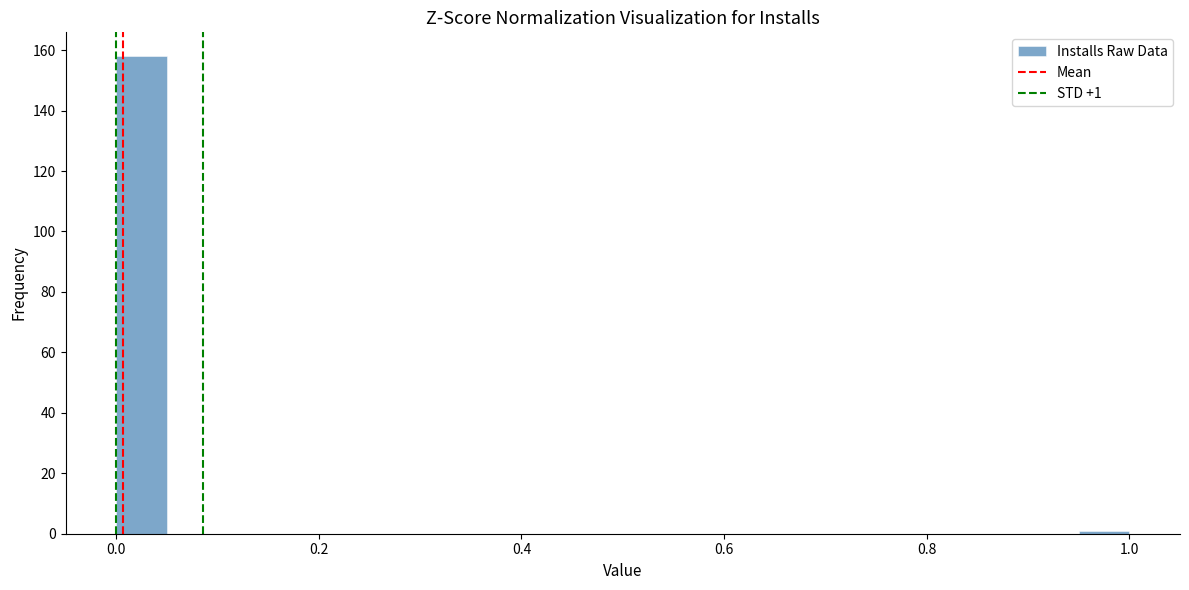

Around what value on the x-axis is the tallest bar? Give the approximate position of its centre, as read against the axis.

0.02